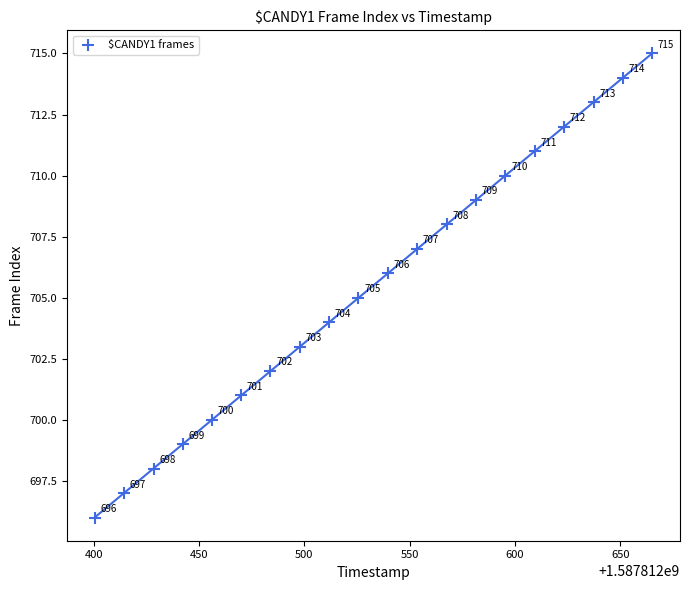

What is the range of Y values (max minus min)?

19